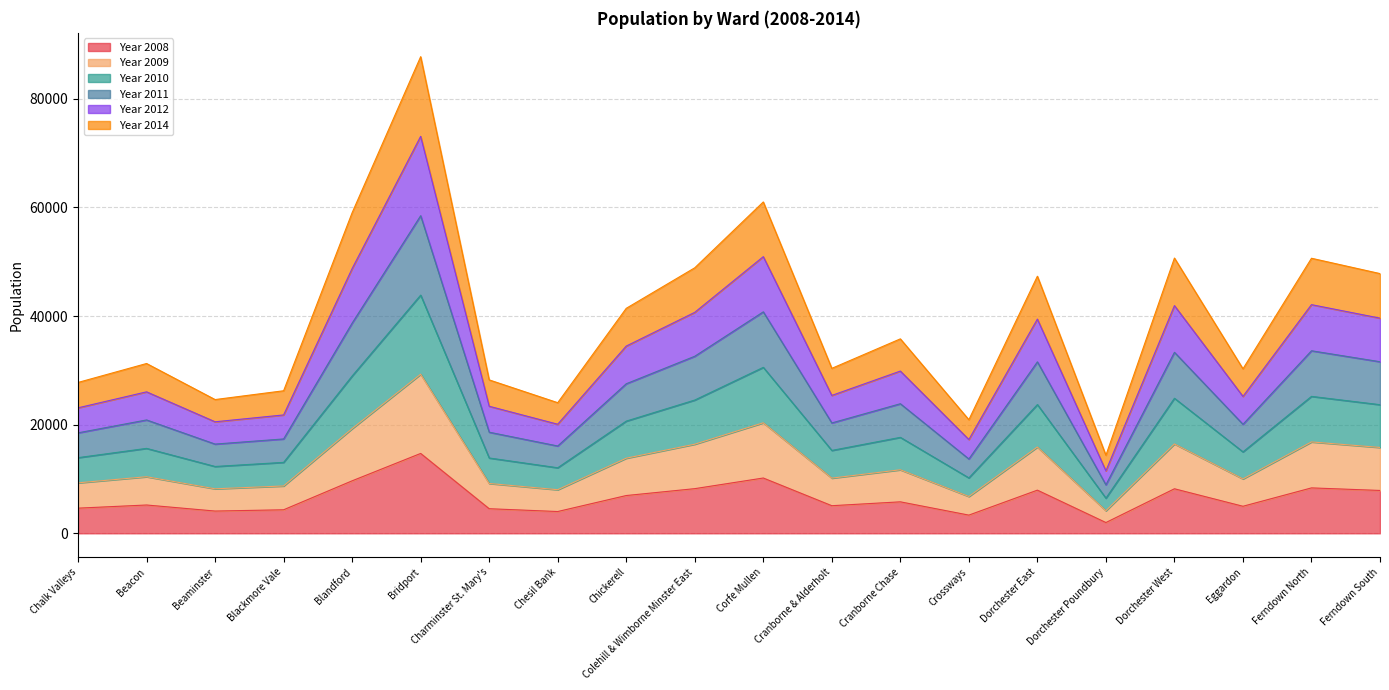

What is the greatest value displayed?

87733